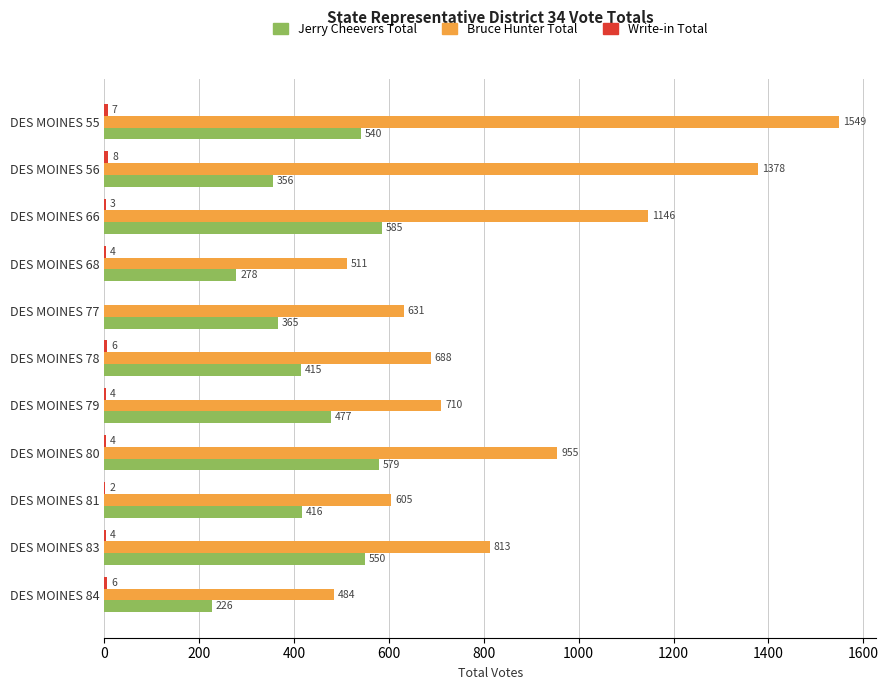

Is the value of Bruce Hunter Total at DES MOINES 83 greater than the value of Jerry Cheevers Total at DES MOINES 55?

Yes